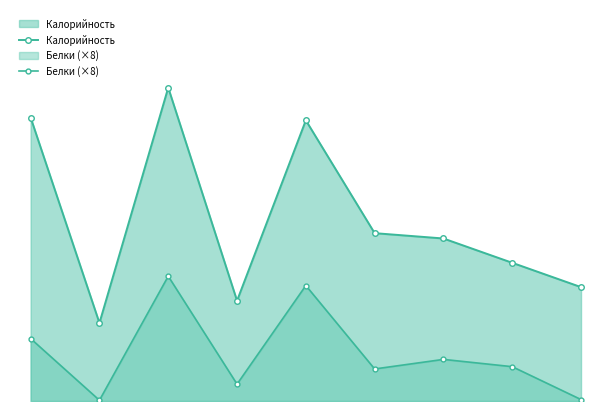

At which category does Калорийность reach its first local peak?

2